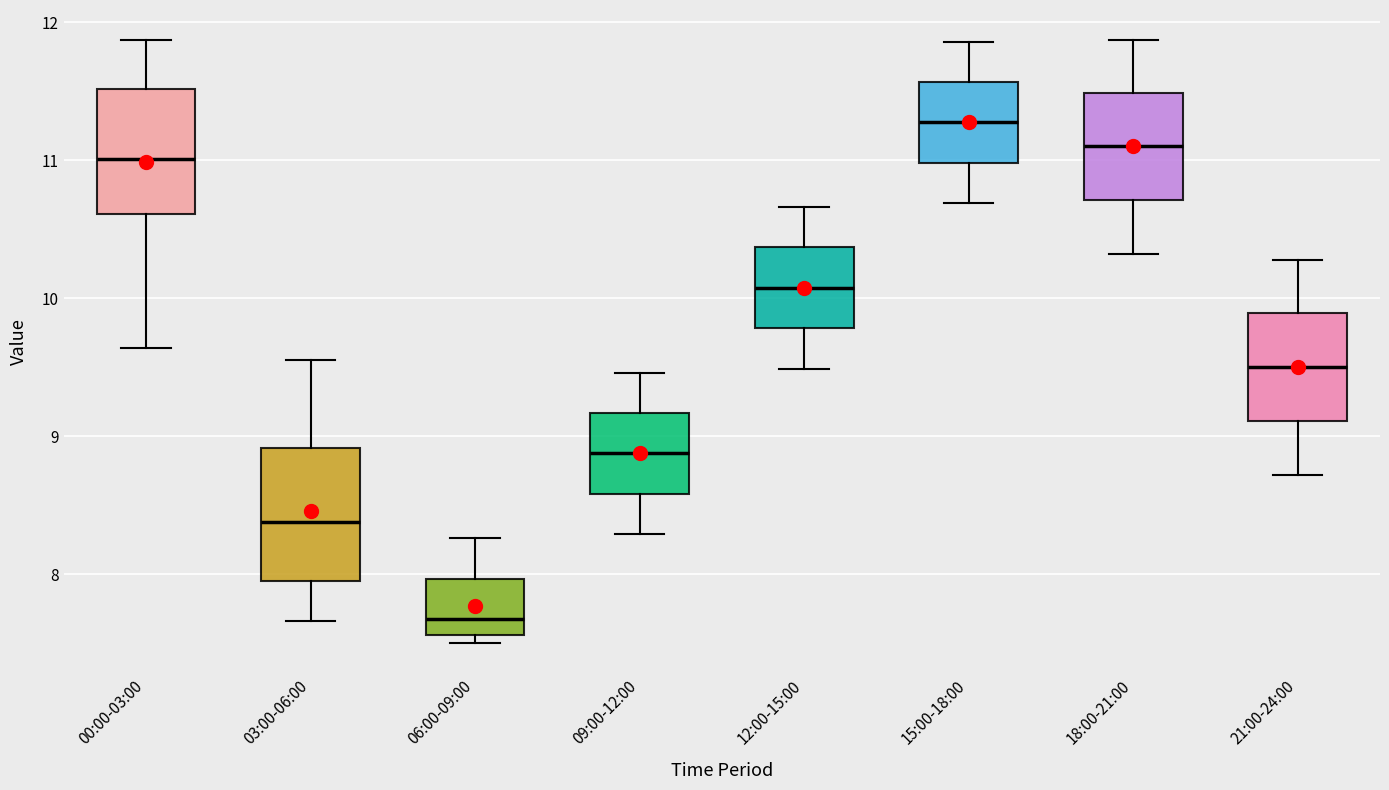

Which box has the lowest median line?

06:00-09:00